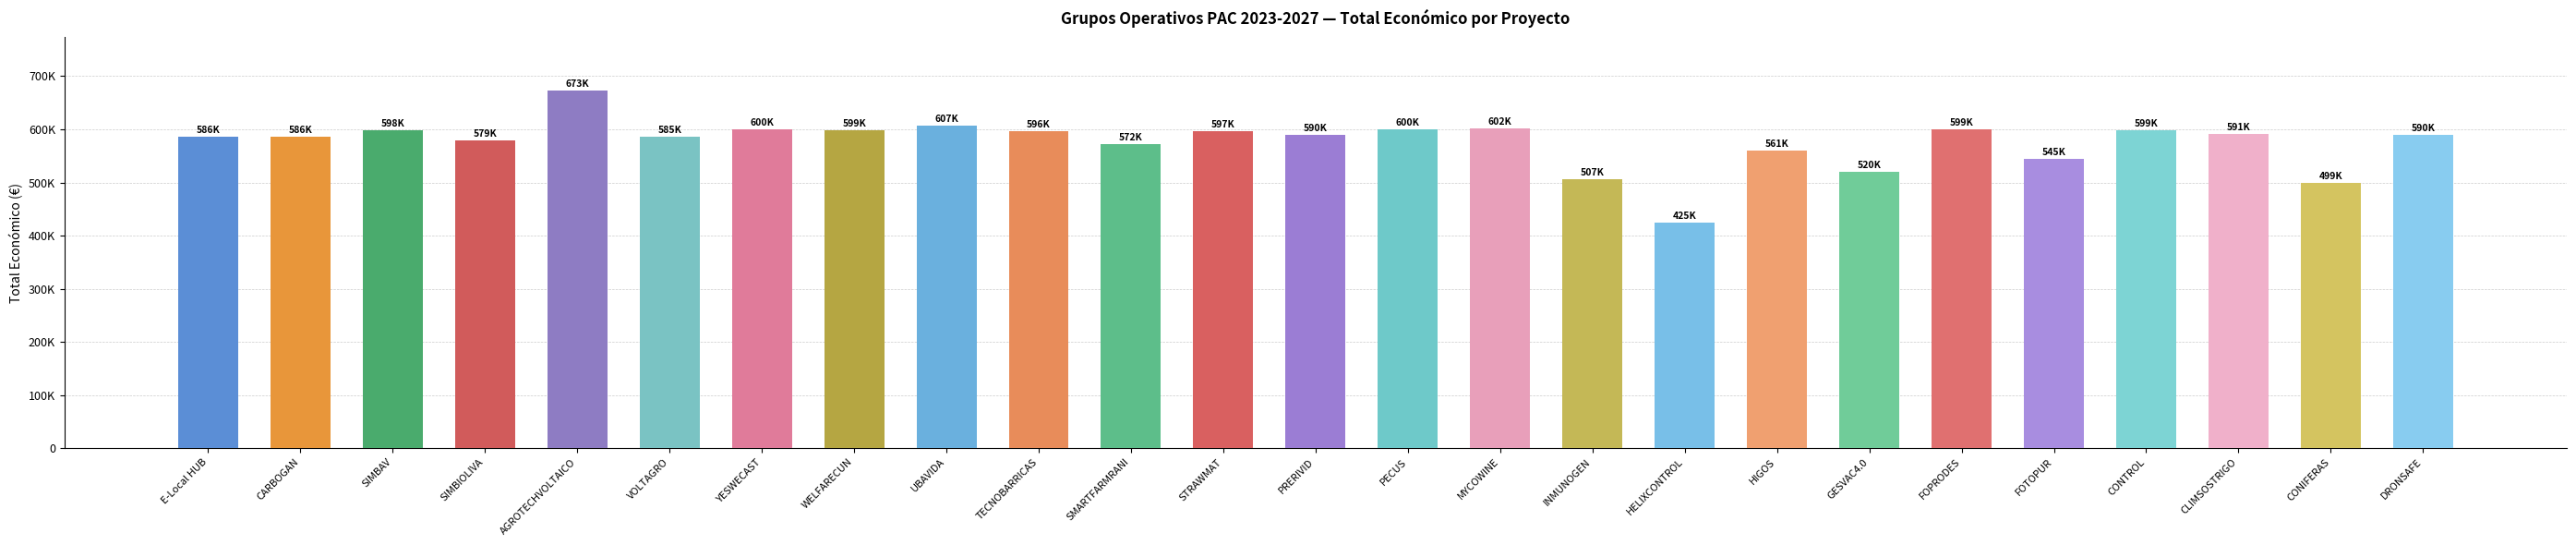

At which category does the chart reach its peak across all series?

AGROTECHVOLTAICO